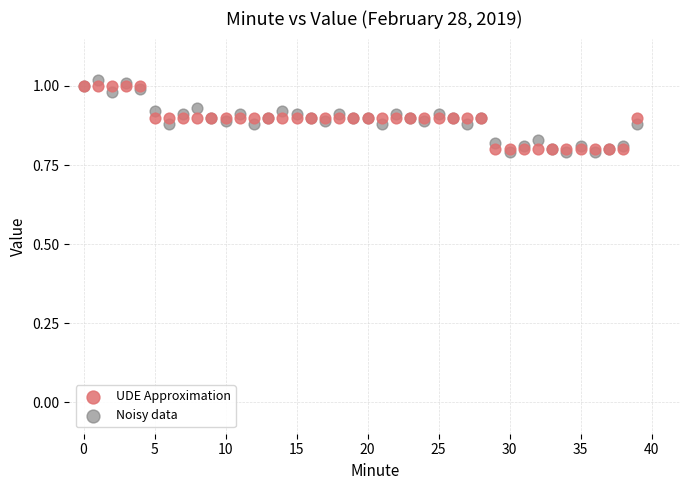

What are all the series names shown in the legend?

UDE Approximation, Noisy data